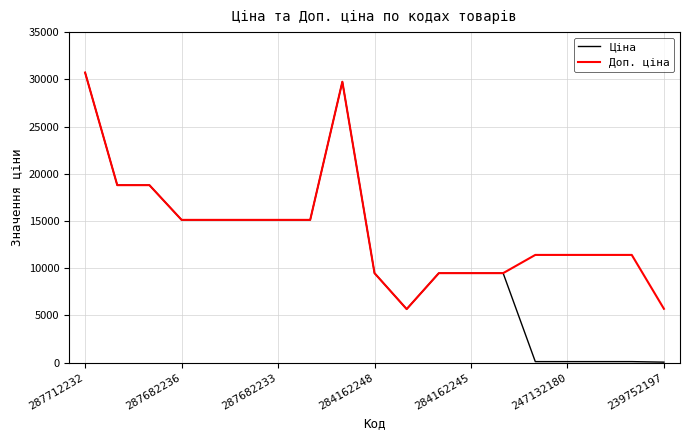

Which series has the largest range (max minus min)?

Ціна